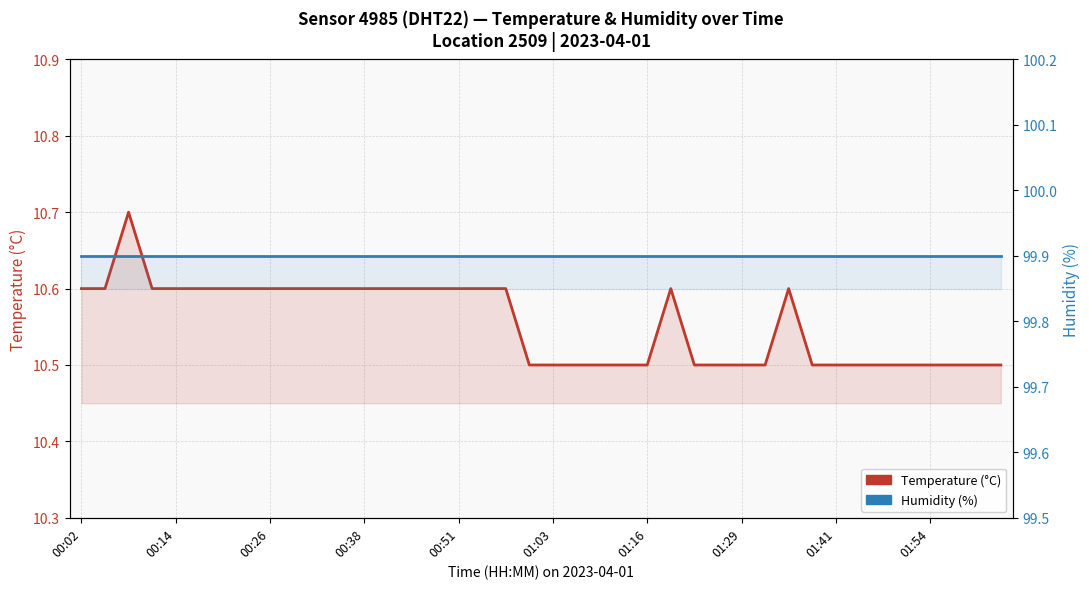

What is the highest value of the Humidity (%) series?

99.9